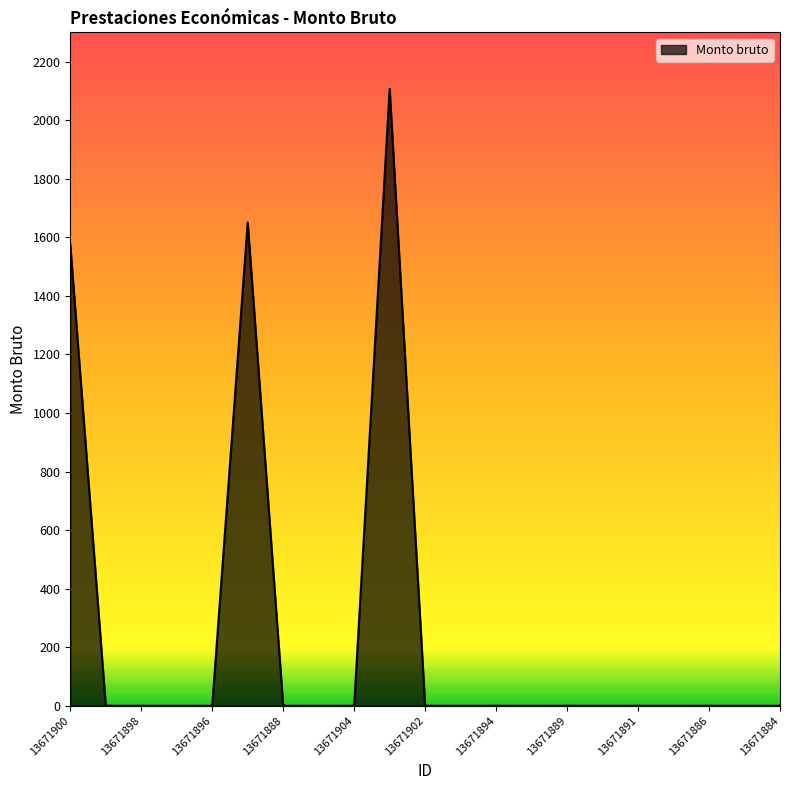

What is the maximum value shown in the chart?

2106.8